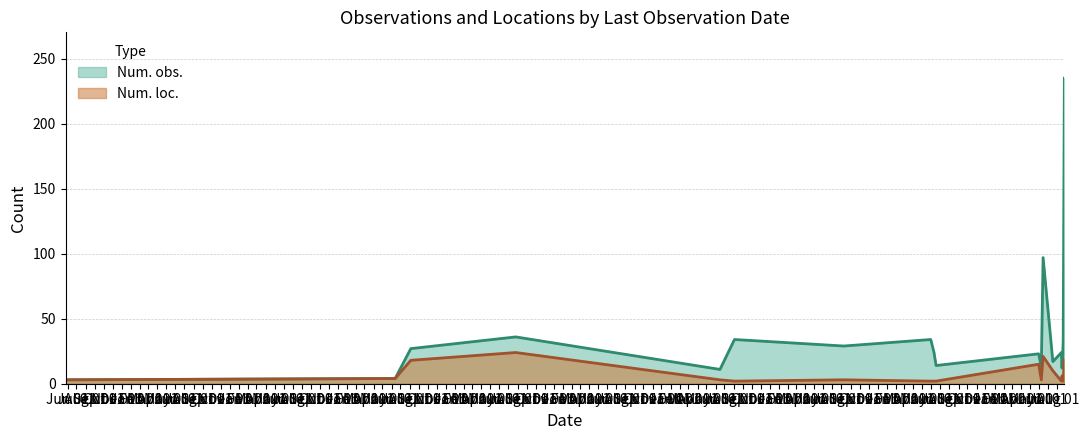

Which category has the highest value across all series?

2023-08-25